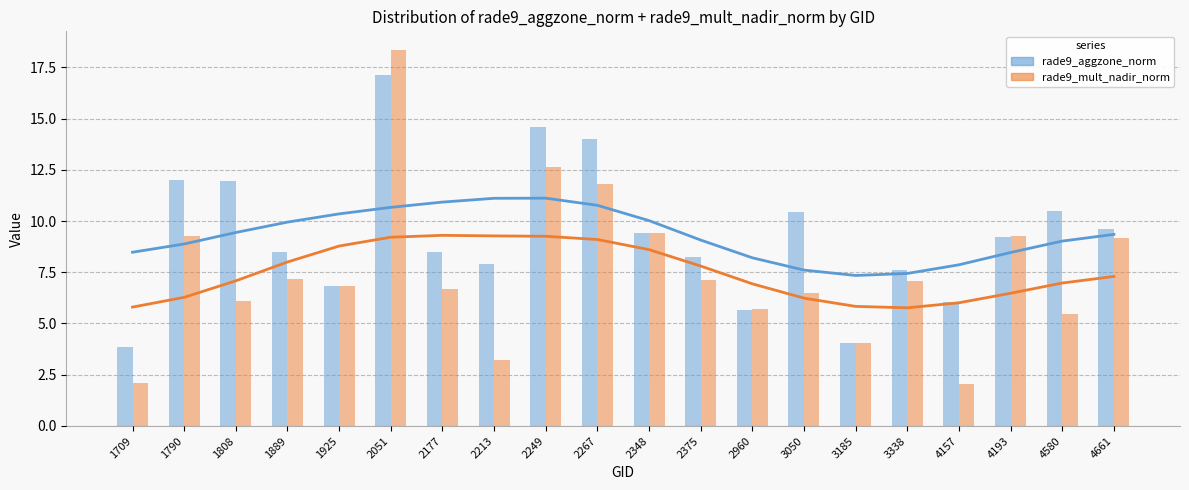

What is the sum of all rade9_mult_nadir_norm values?

150.0